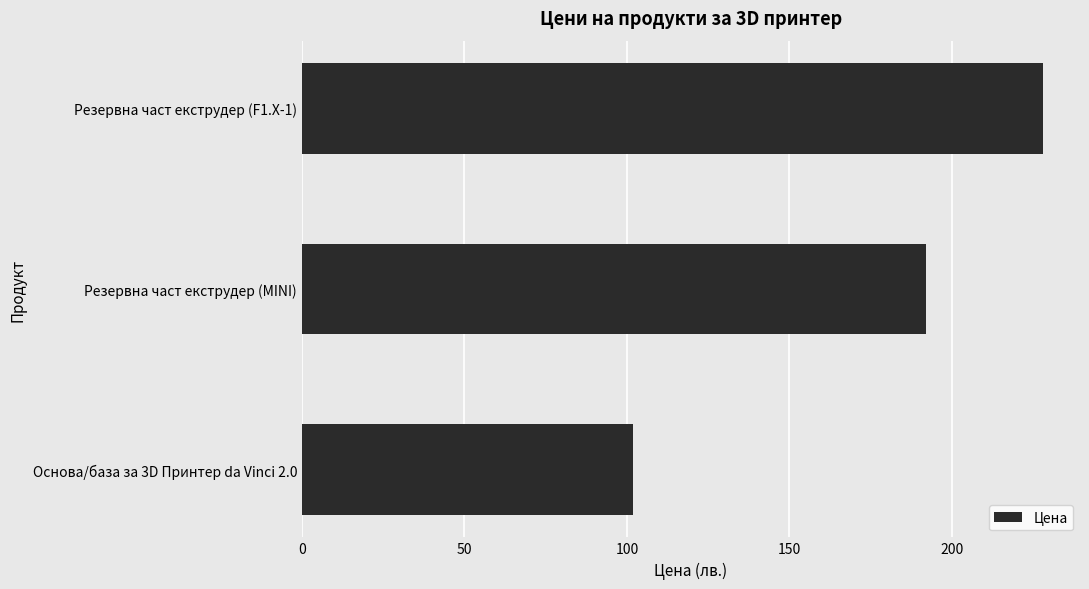

List the labels in order of value, smallest first.

Основа/база за 3D Принтер da Vinci 2.0, Резервна част екструдер (MINI), Резервна част екструдер (F1.X-1)